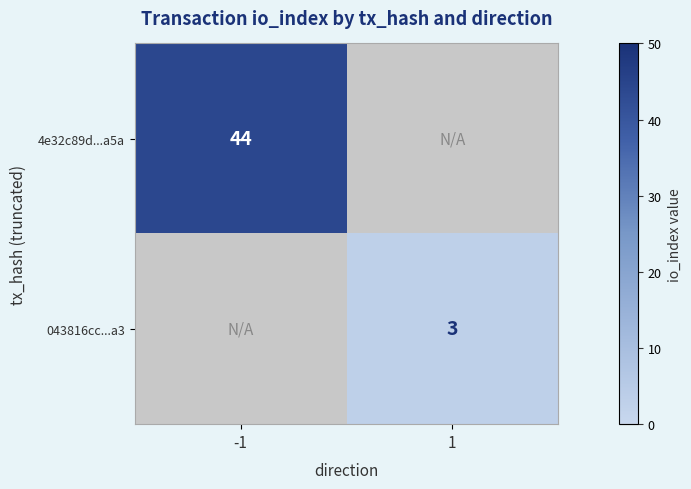

Count the number of categories in the chart.

2